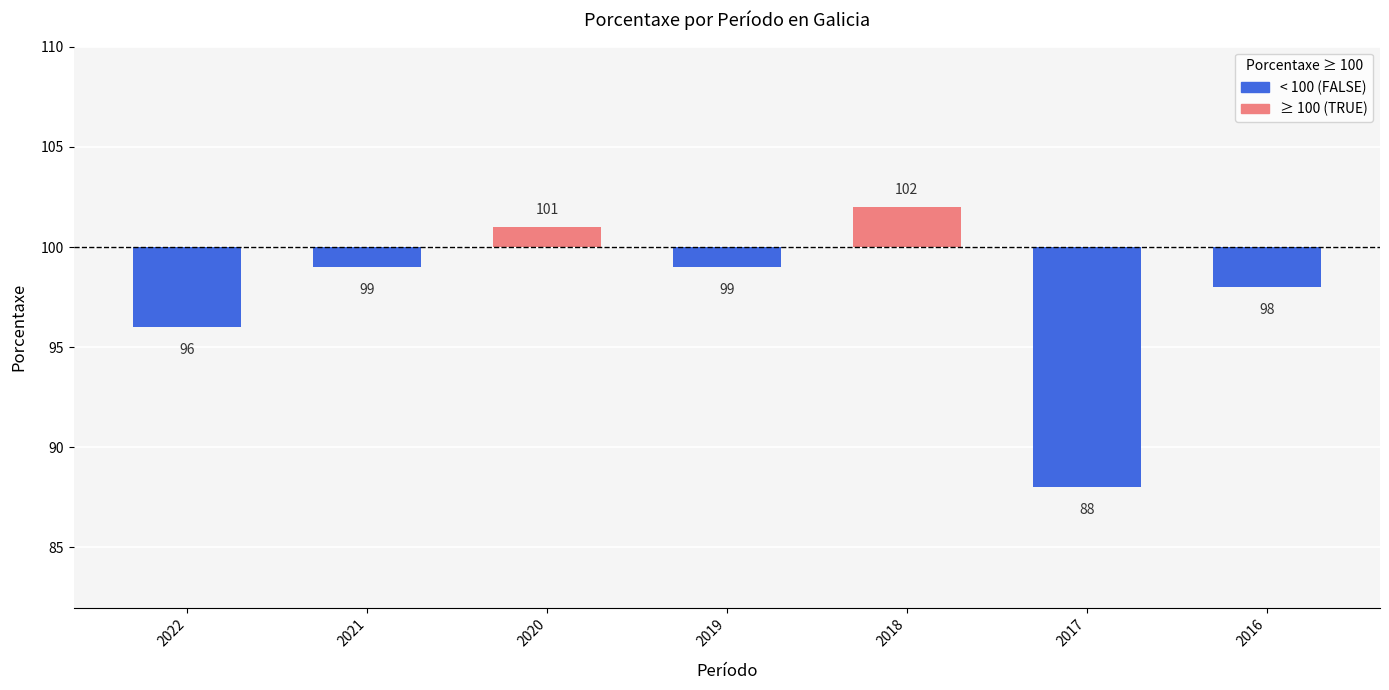

What is the change in value from 2022 to 2017?

-8